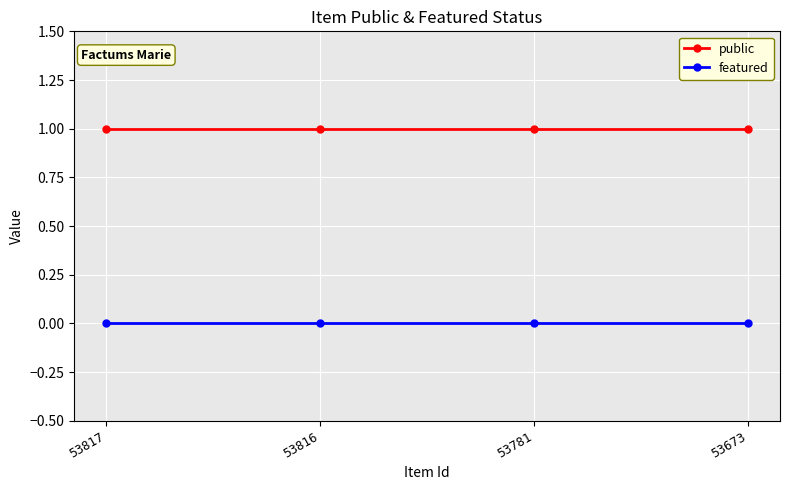

True or false: public and featured intersect in this chart.

False